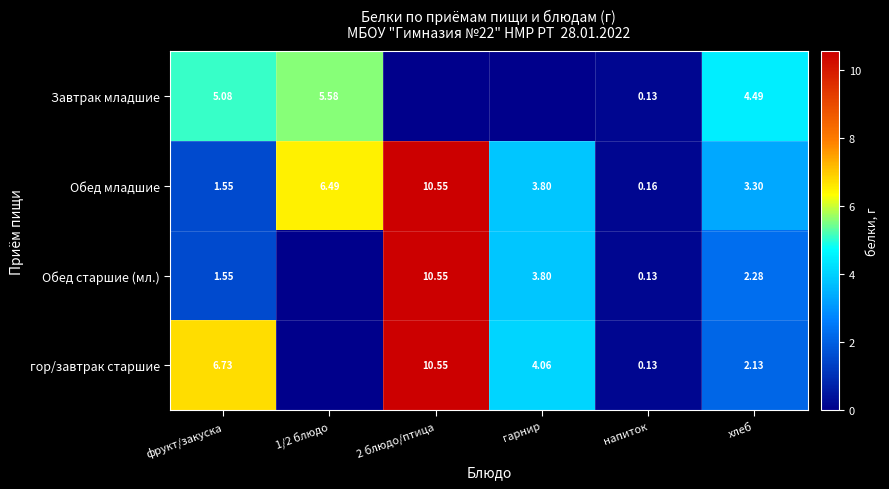

Is the value of гор/завтрак старшие at 2 блюдо/птица greater than the value of Обед младшие at хлеб?

Yes